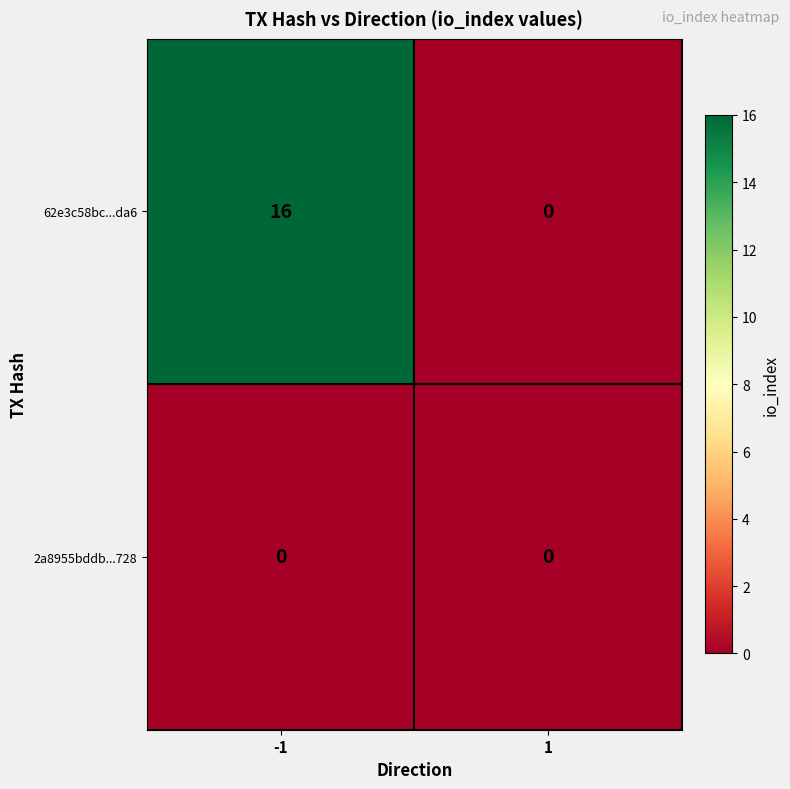

List the series in order of their overall mean, highest first.

62e3c58bc...da6, 2a8955bddb...728